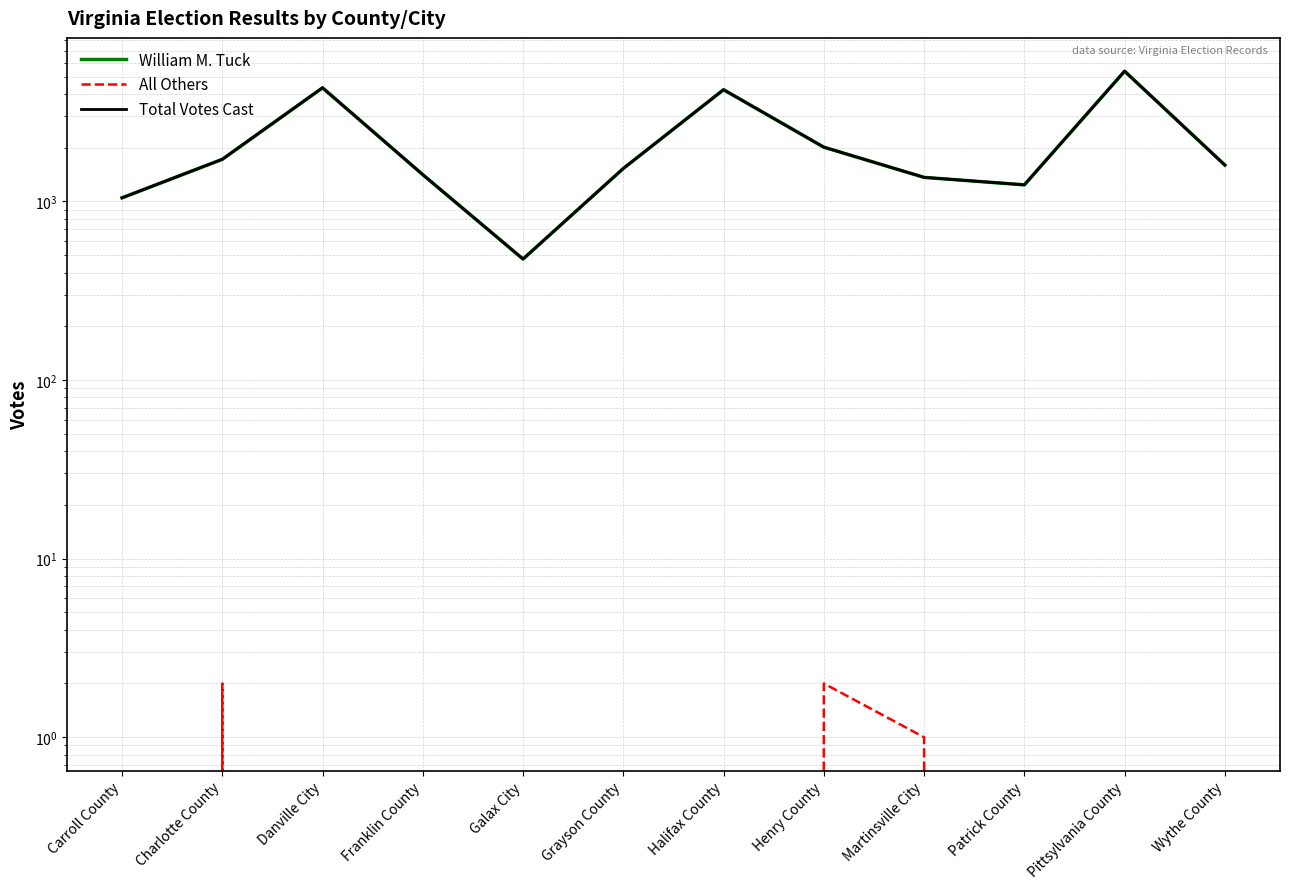

True or false: Total Votes Cast and William M. Tuck intersect in this chart.

False